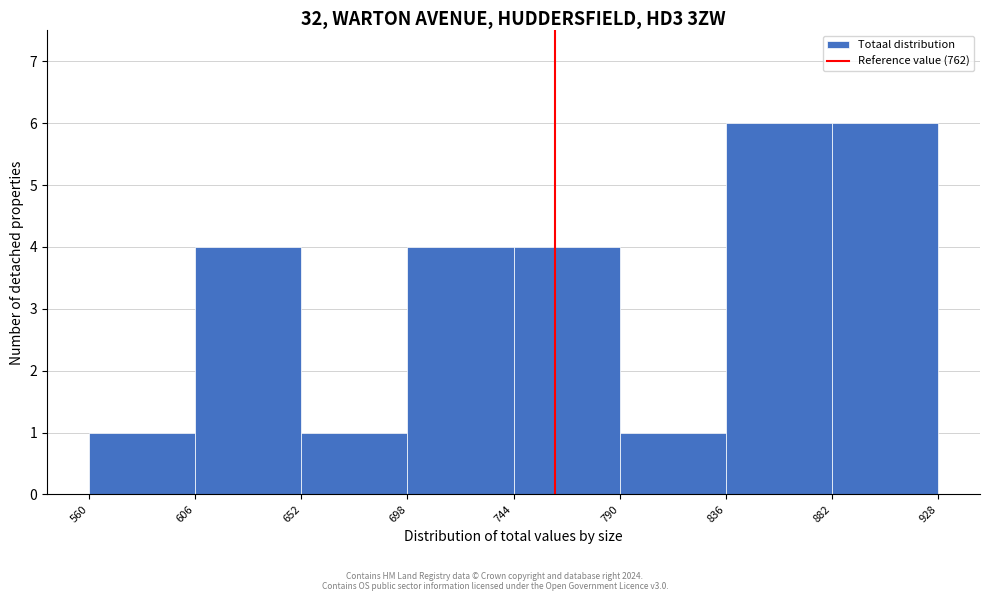

Reading left to right, transcribe this chart: for each bar, give the range it covers on the x-axis and its height. The values are not printed on the chart, so give them approximately, as read against the axis.

560 to 606: 1
606 to 652: 4
652 to 698: 1
698 to 744: 4
744 to 790: 4
790 to 836: 1
836 to 882: 6
882 to 928: 6